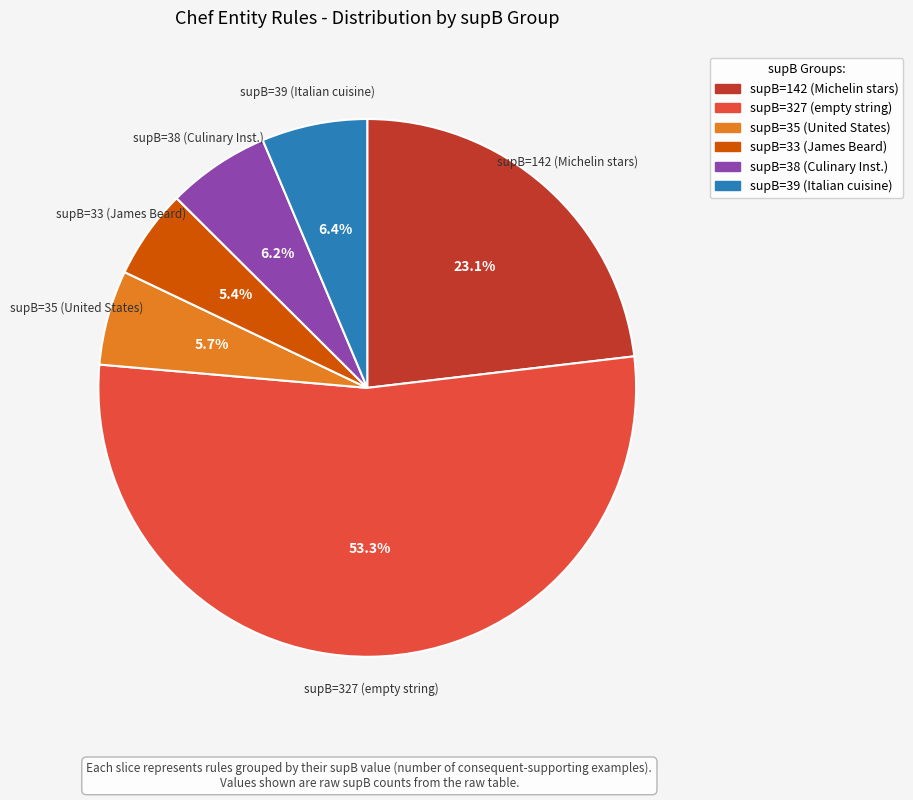

Does any single category account for the majority?

Yes